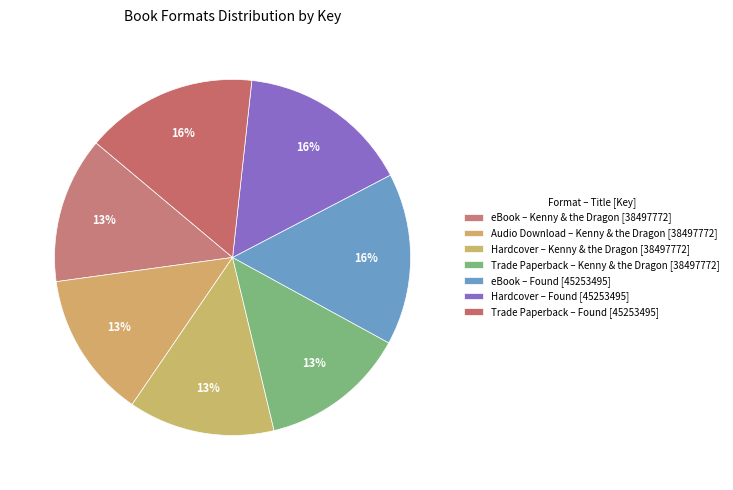

How many slices are in this pie chart?

7